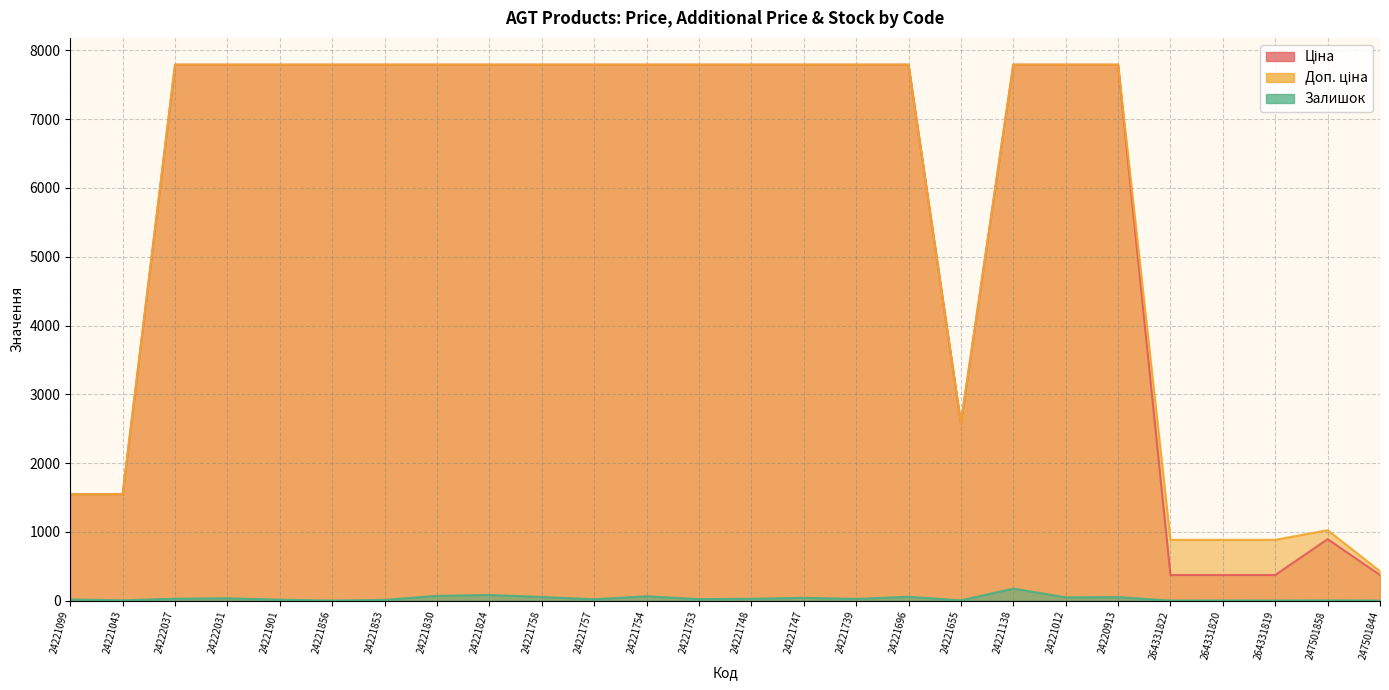

Between 24221747 and 24220913, which is larger?

24221747